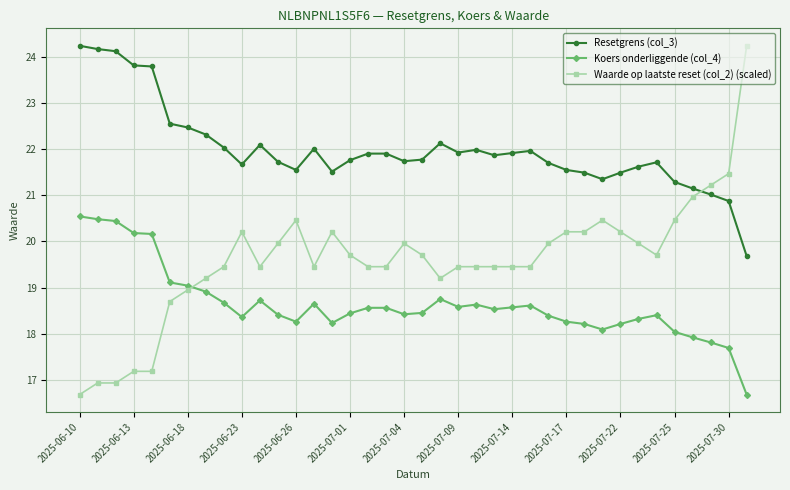

Which series has the largest range (max minus min)?

Waarde op laatste reset (col_2) (scaled)